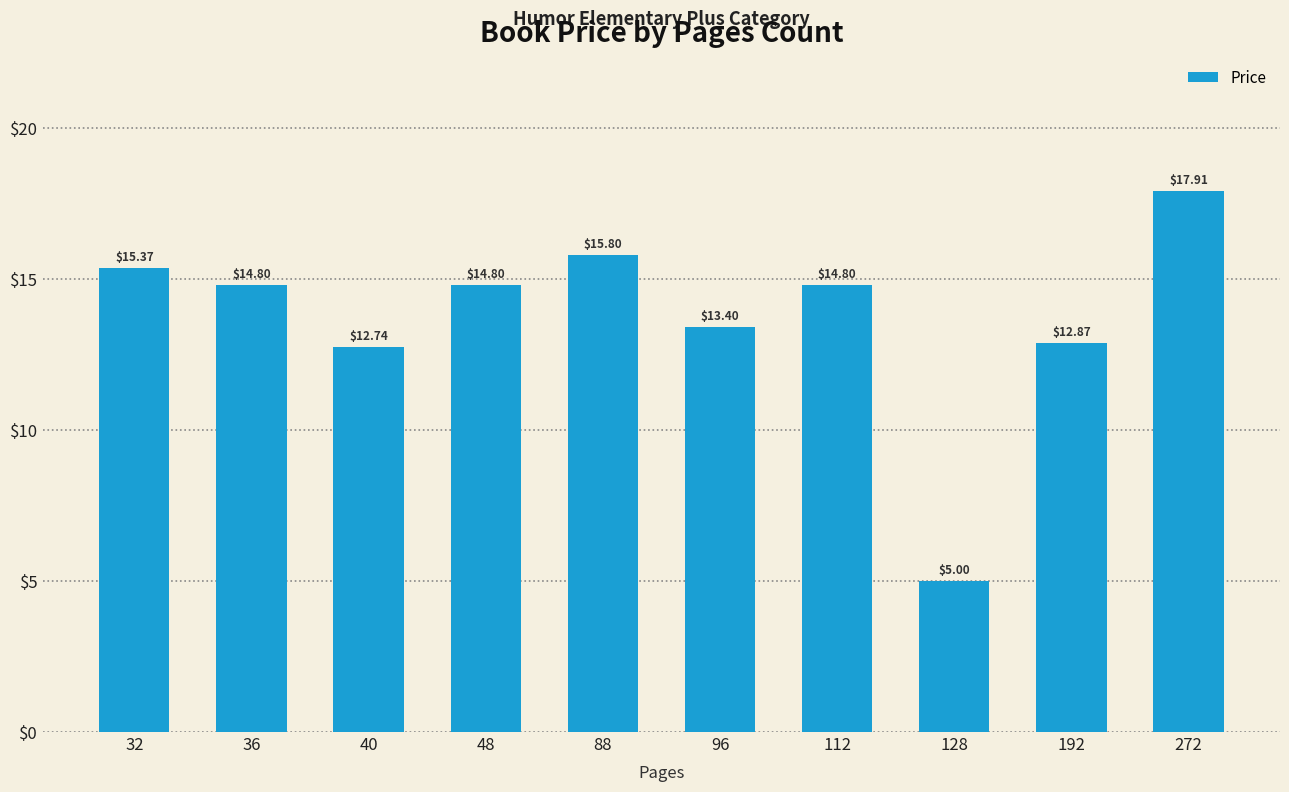

The chart shows a value of 12.7 at 40. True or false?

True